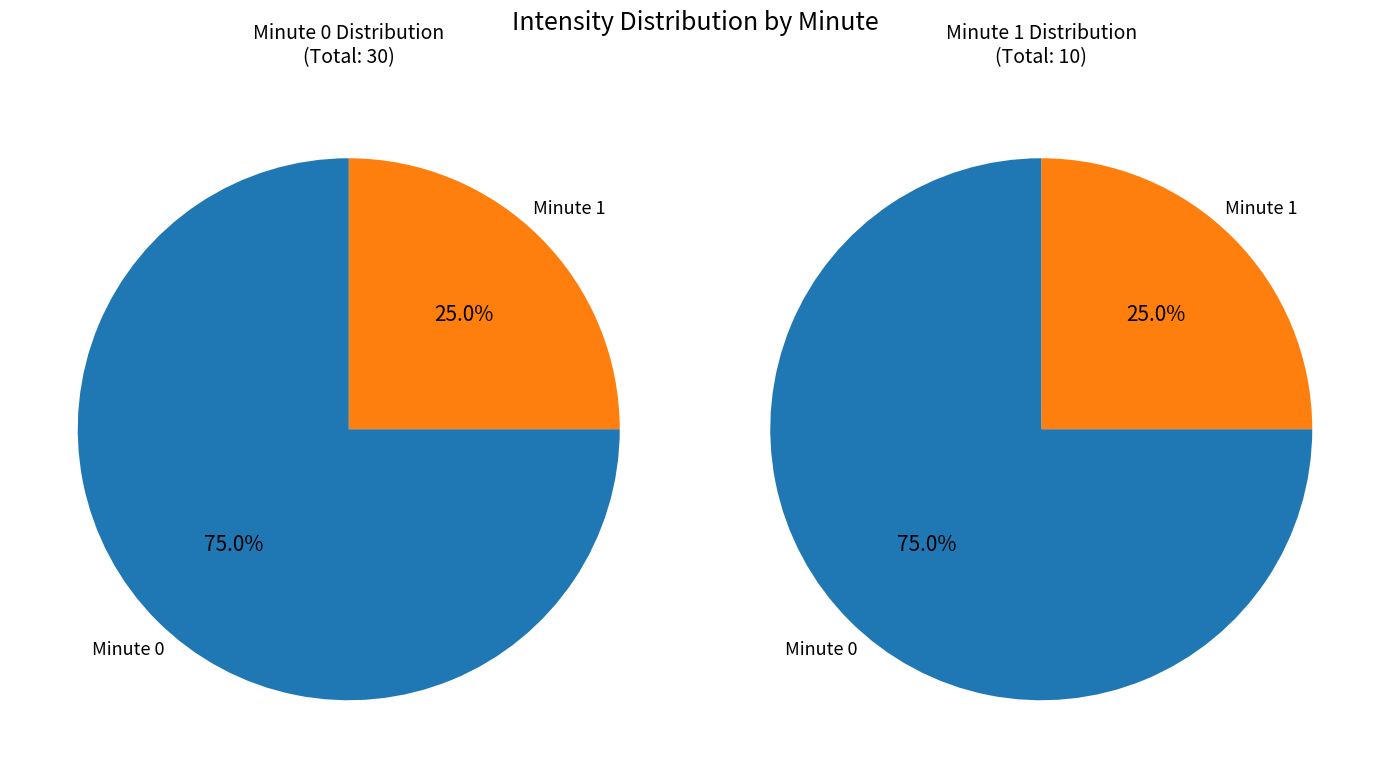

How much of the chart is everything except Minute 1?

75.0%